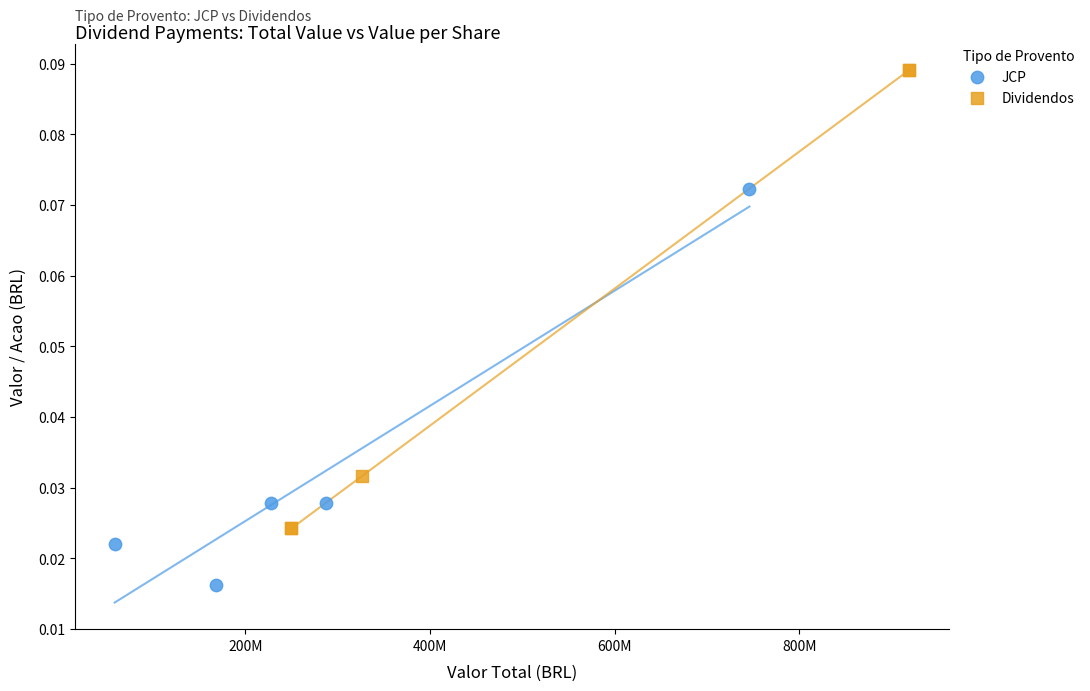

Which series contains the lowest Y value?

JCP